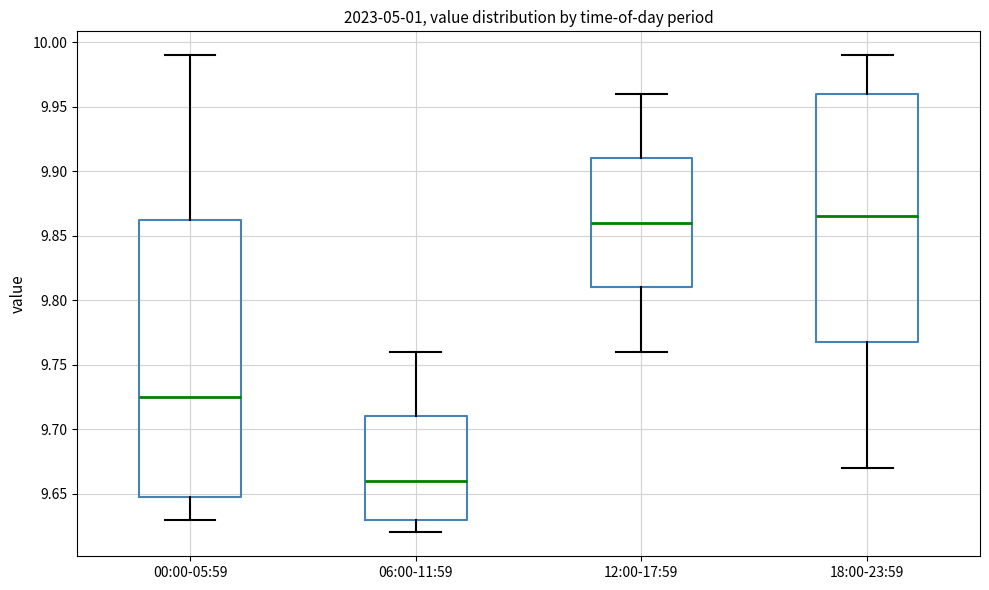

Reading left to right, read every box against the y-axis: the position of its median line, the range the box covers, and the ends of its whiskers. The values are not printed on the chart, so give them approximately, as read against the axis.

00:00-05:59: median 9.725, box 9.650 to 9.865, whiskers 9.630 to 9.990
06:00-11:59: median 9.660, box 9.630 to 9.710, whiskers 9.620 to 9.760
12:00-17:59: median 9.860, box 9.810 to 9.910, whiskers 9.760 to 9.960
18:00-23:59: median 9.865, box 9.770 to 9.960, whiskers 9.670 to 9.990